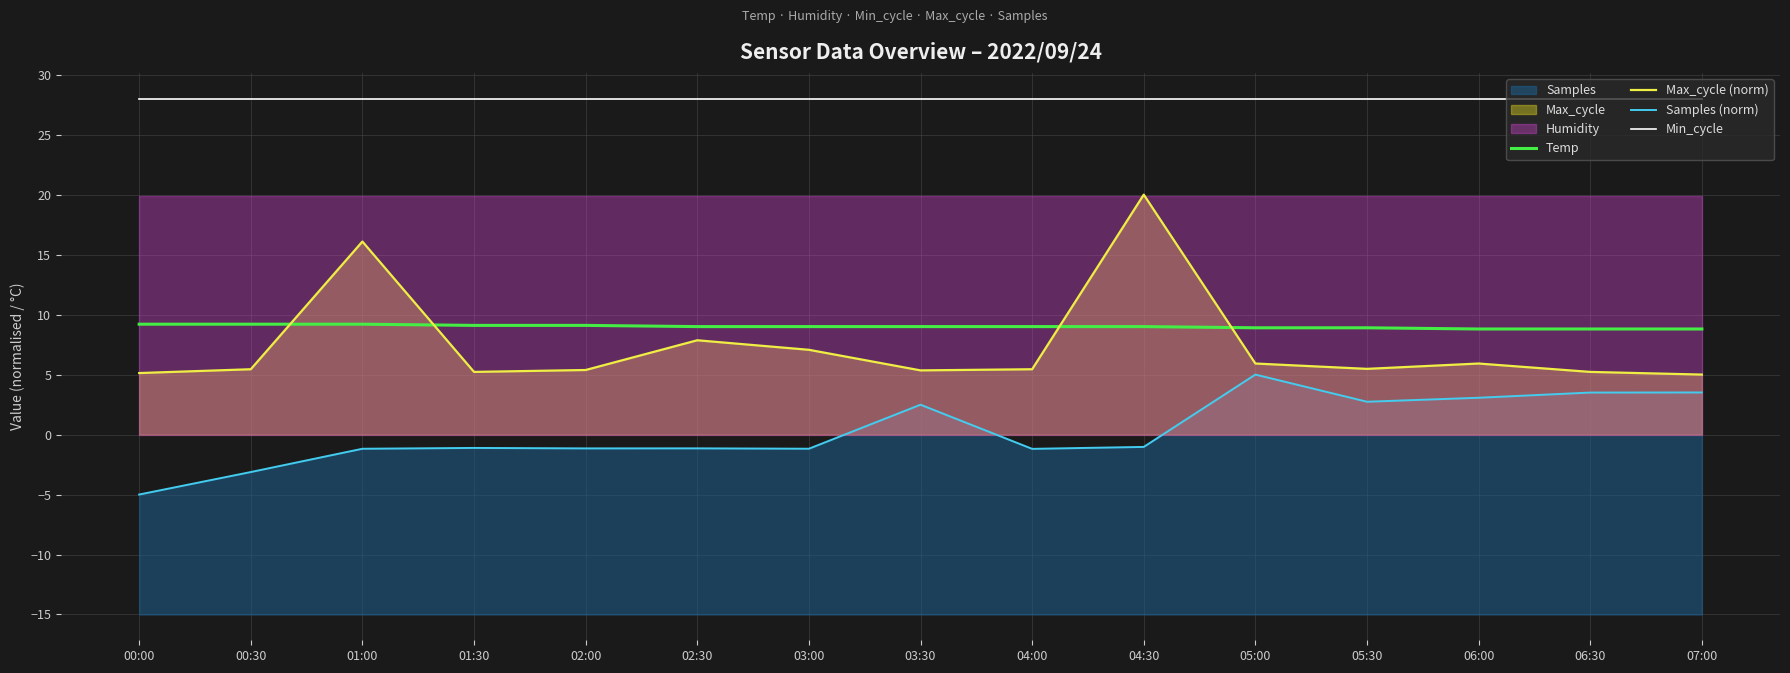

True or false: Samples (norm) and Min_cycle intersect in this chart.

False